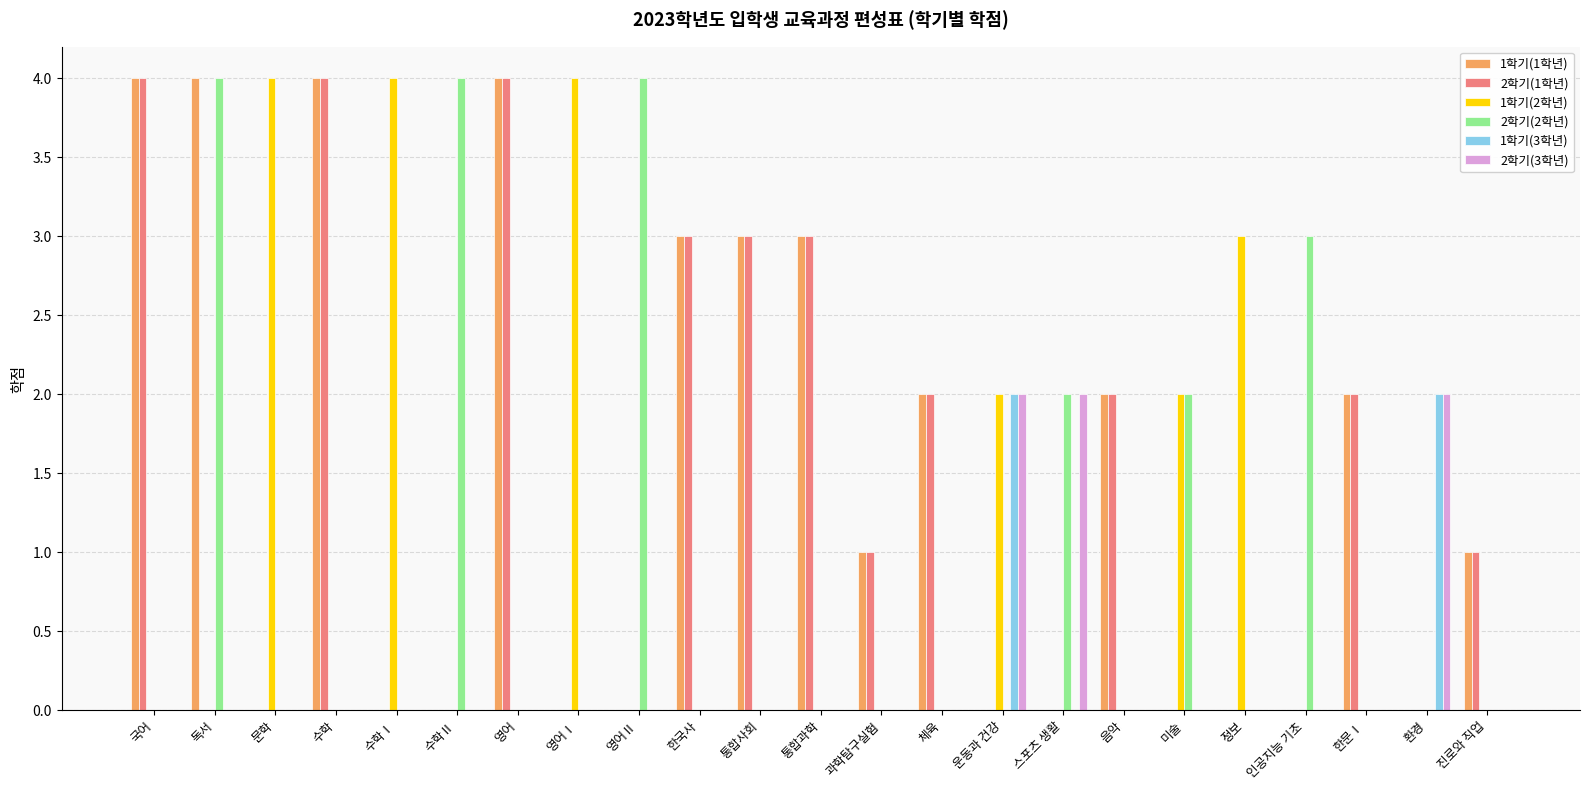

True or false: 1학기(1학년) has a value of 0 at 과학탐구실험.

False